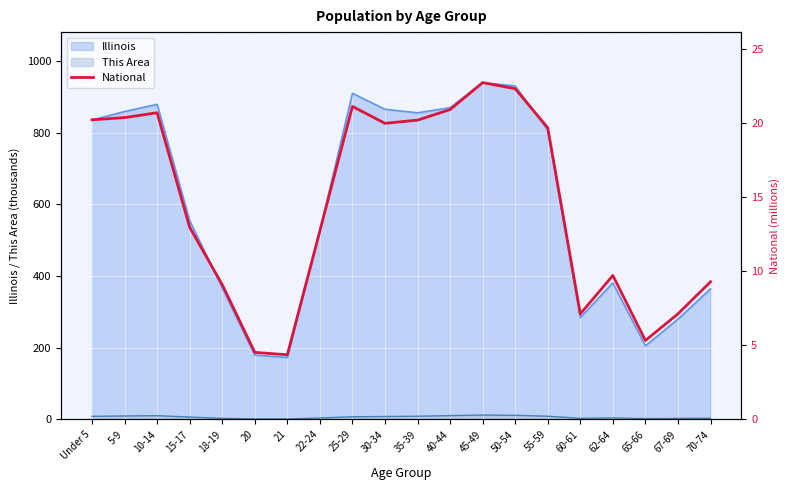

Rank the categories by value from lowest to highest.

21, 20, 65-66, 60-61, 67-69, 18-19, 70-74, 62-64, 22-24, 15-17, 55-59, 30-34, 35-39, Under 5, 5-9, 10-14, 40-44, 25-29, 50-54, 45-49